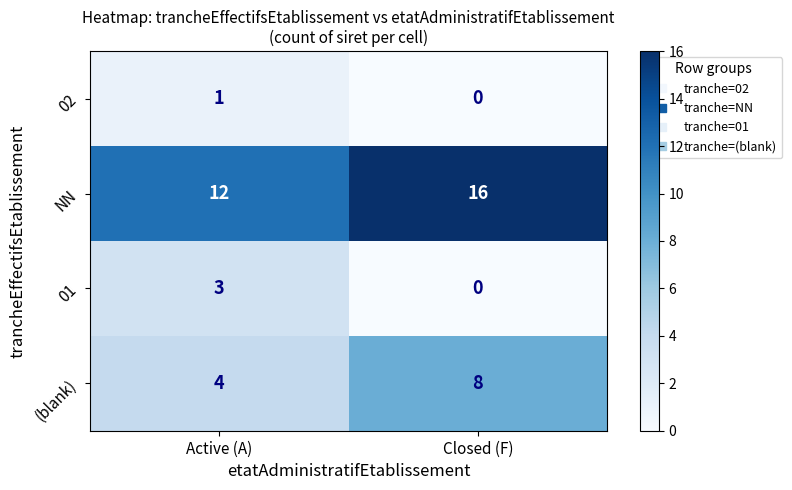

At which label does 02 reach its peak?

Active (A)